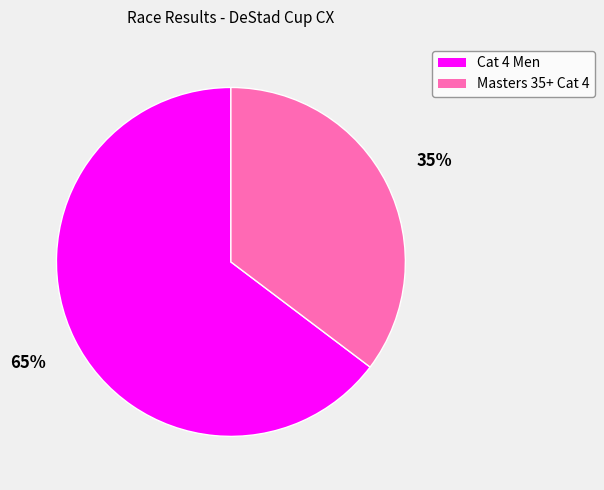

Which slice is the smallest?

Masters 35+ Cat 4